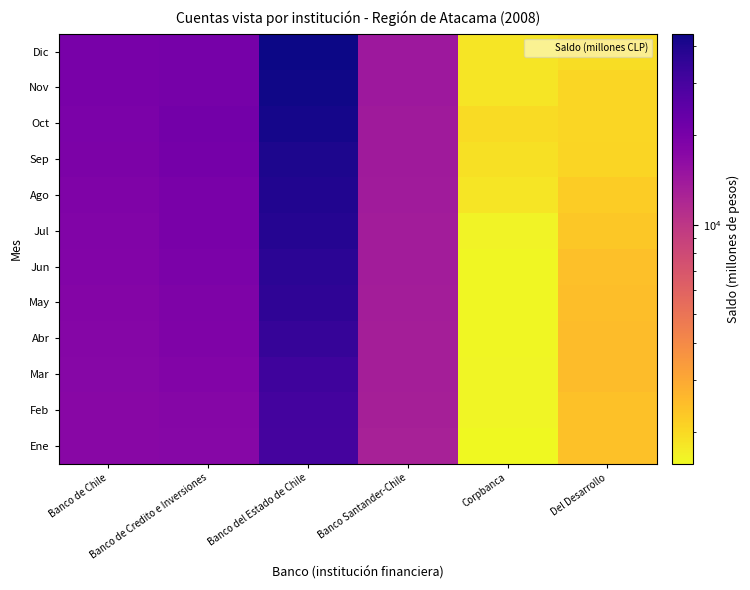

Between Banco Santander-Chile and Banco de Chile, which is larger?

Banco de Chile